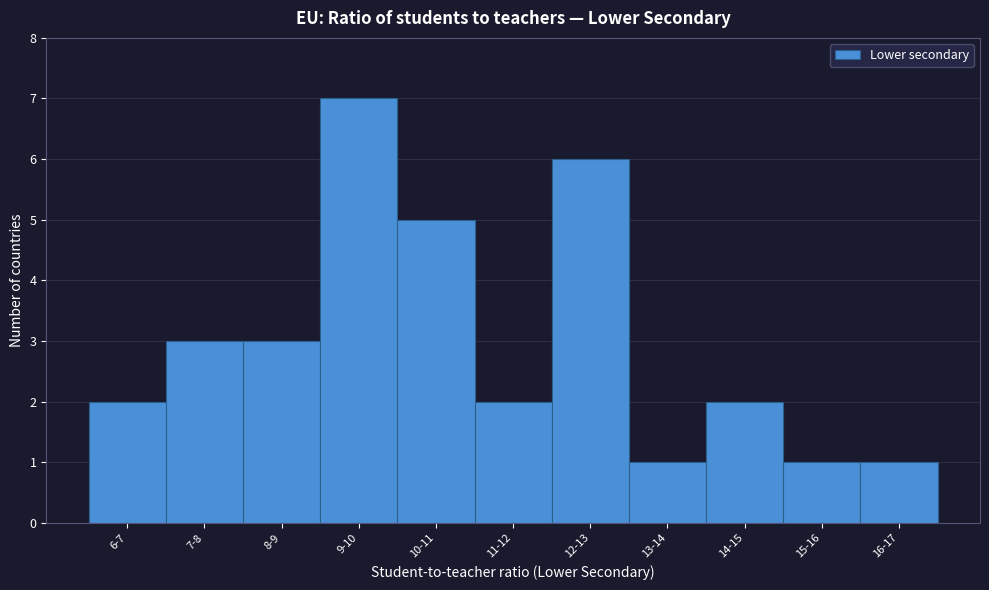

Reading left to right, list all the values displayed in this chart.

6-7=2	7-8=3	8-9=3	9-10=7	10-11=5	11-12=2	12-13=6	13-14=1	14-15=2	15-16=1	16-17=1